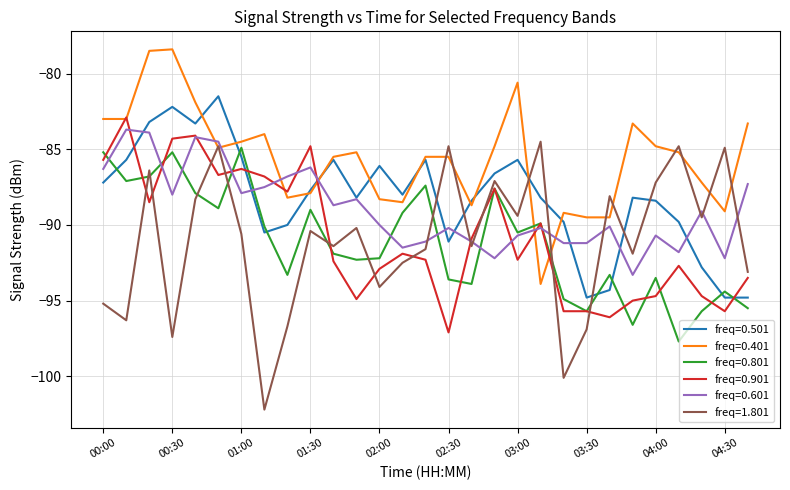

Which series has the widest spread of values?

freq=1.801